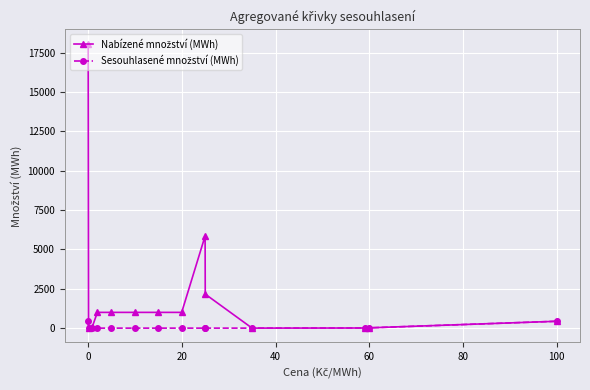

How many lines are shown in the chart?

2